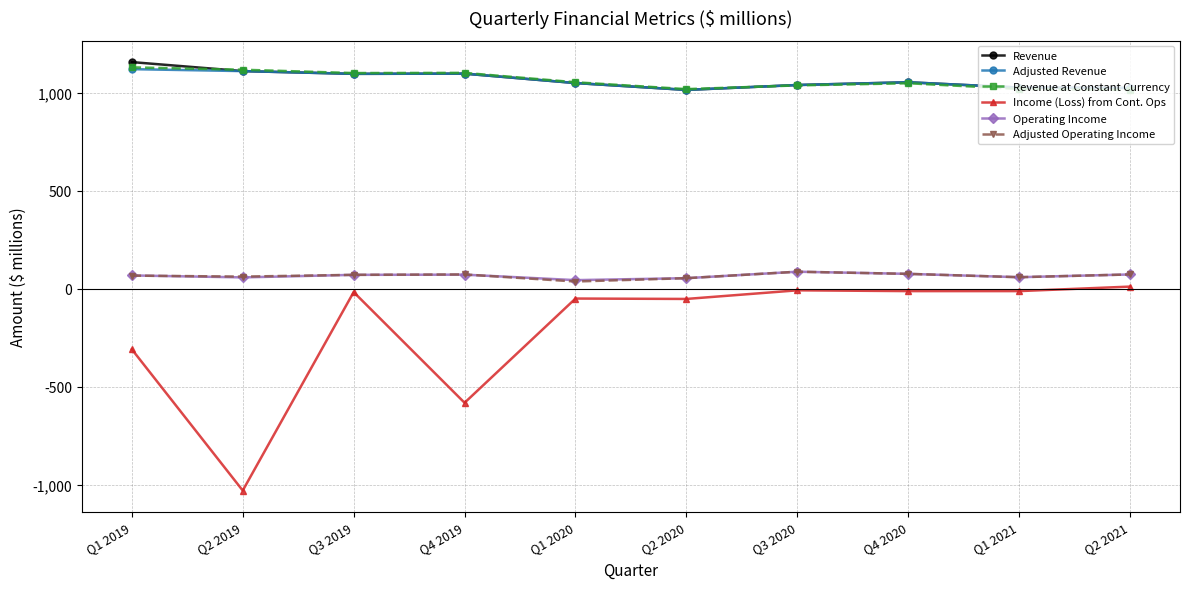

Is the value of Income (Loss) from Cont. Ops at Q3 2020 greater than the value of Revenue at Q3 2019?

No